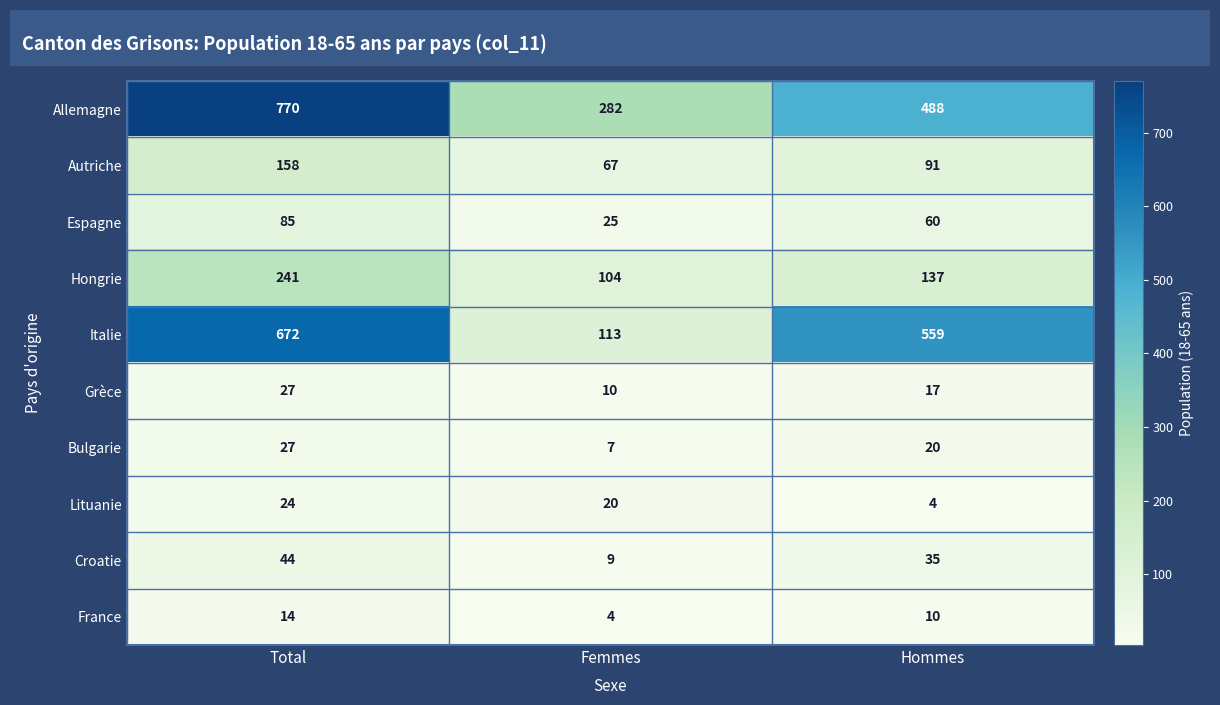

Rank the series at Hommes from highest to lowest value.

Italie, Allemagne, Hongrie, Autriche, Espagne, Croatie, Bulgarie, Grèce, France, Lituanie